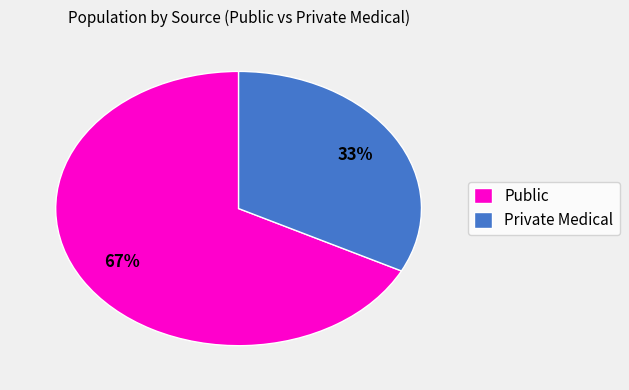

To the nearest percent, what percentage of the pie is Private Medical?

33%